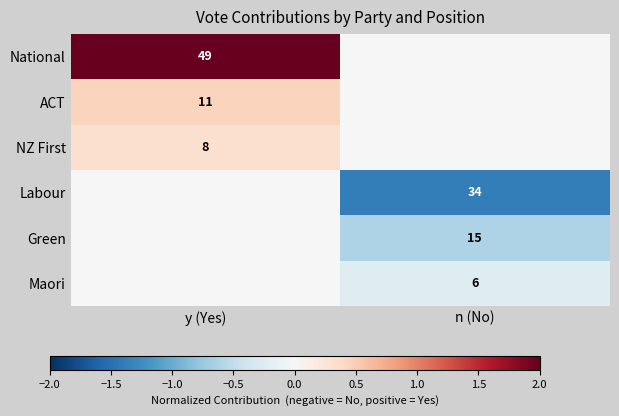

Is it true that National equals 49 at y (Yes)?

True